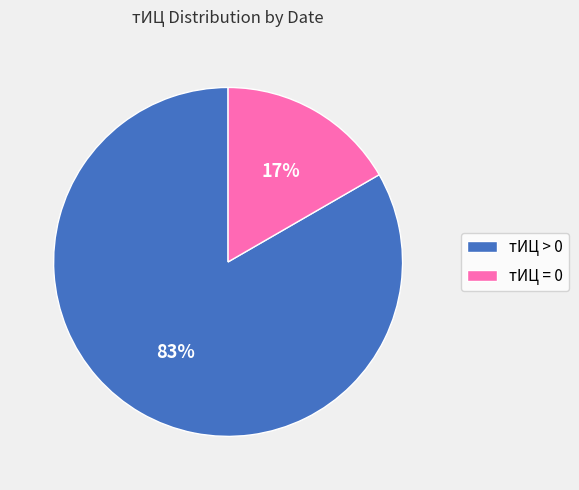

Count the number of slices in the pie.

2